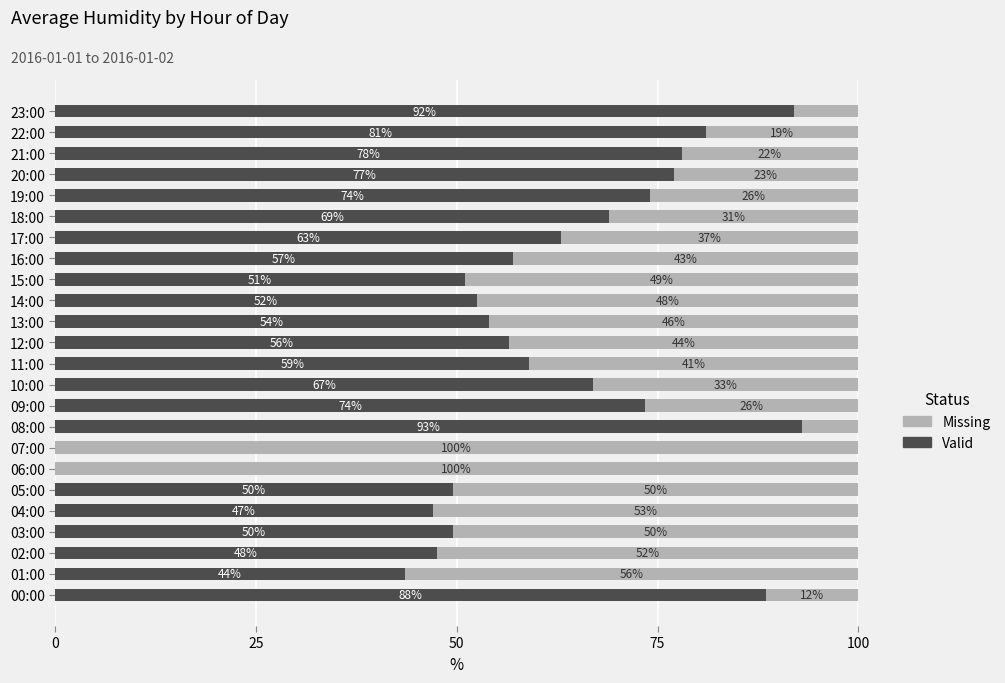

What is the total value across all series at 10:00?

100.0